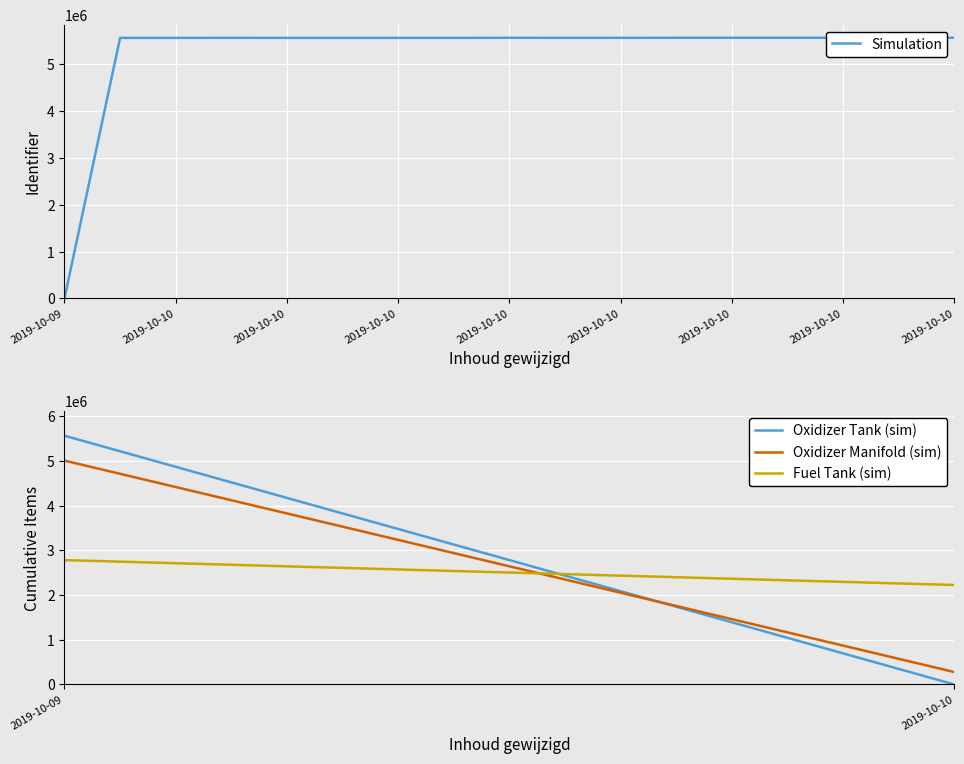

What is the maximum value shown in the chart?

5567484